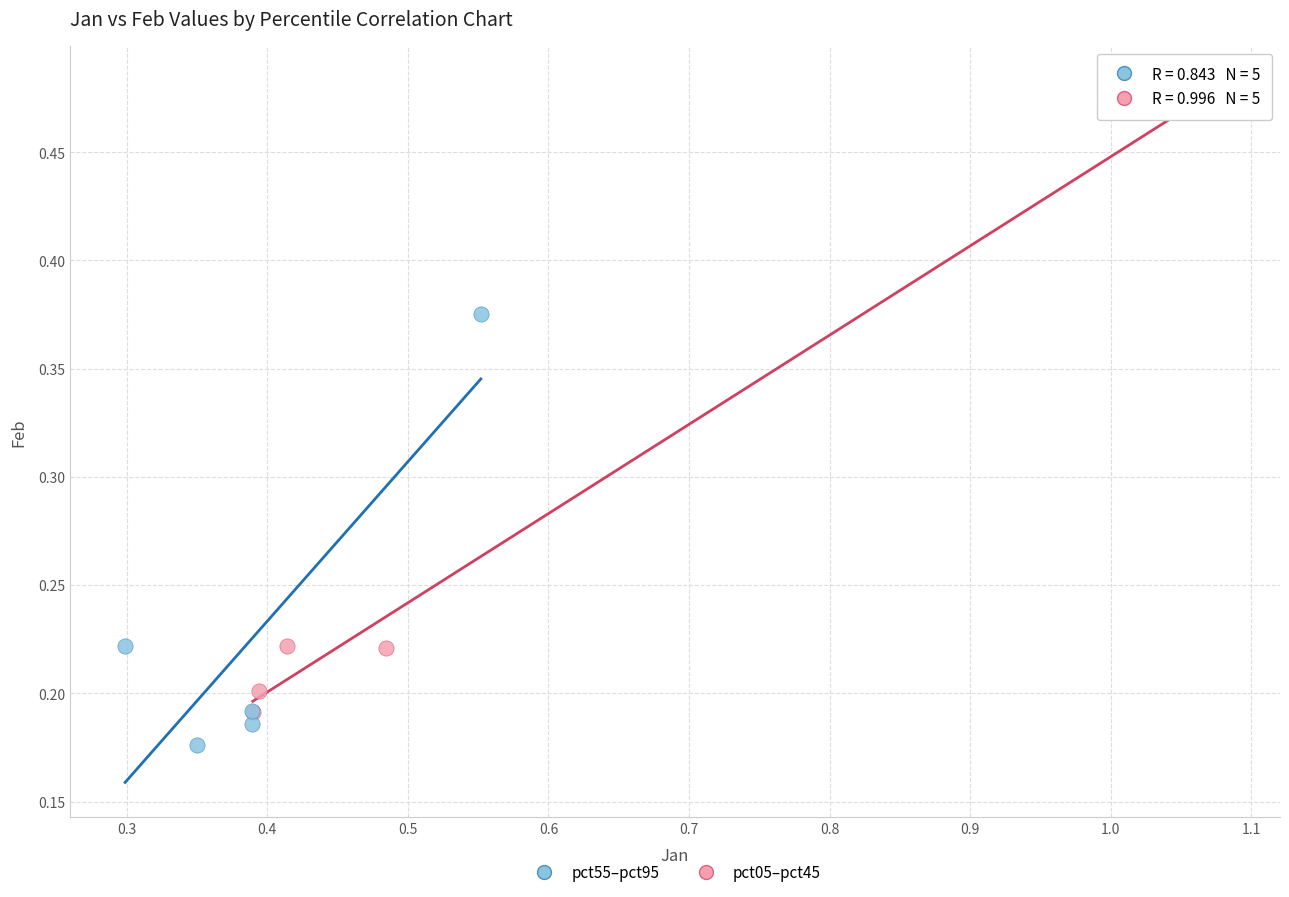

What are all the series names shown in the legend?

pct55–pct95, pct05–pct45